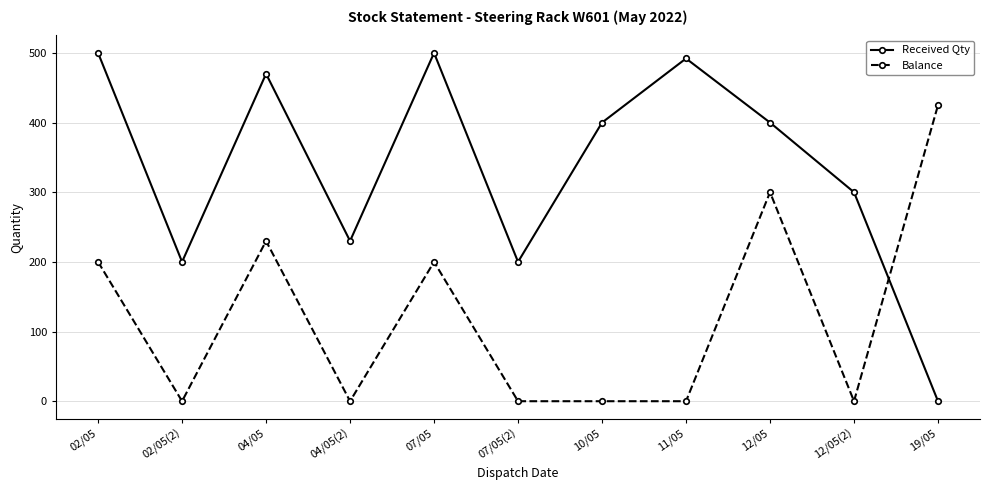

Does the chart have visible grid lines?

Yes